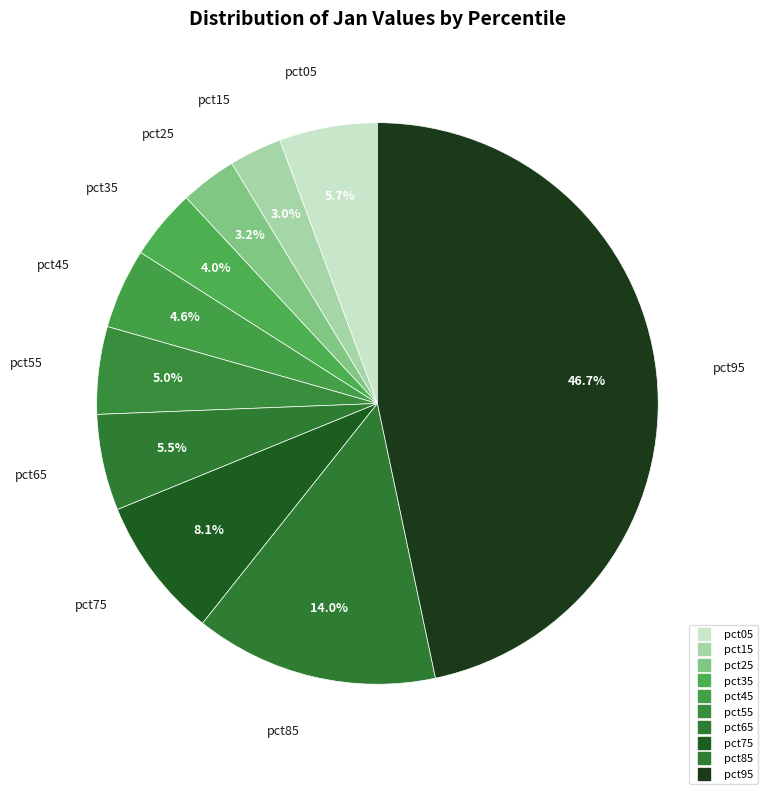

Is there any slice that represents more than half of the pie?

No